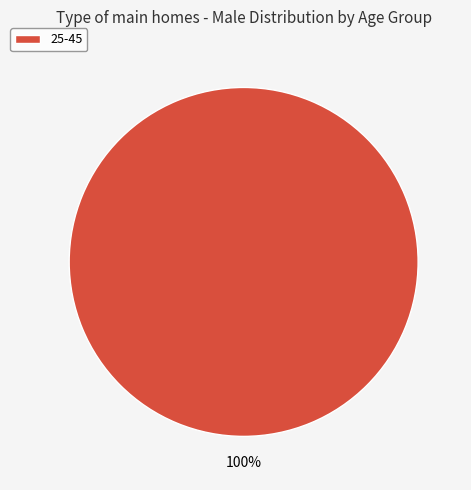

The 25-45 slice represents 85% of the pie. True or false?

False